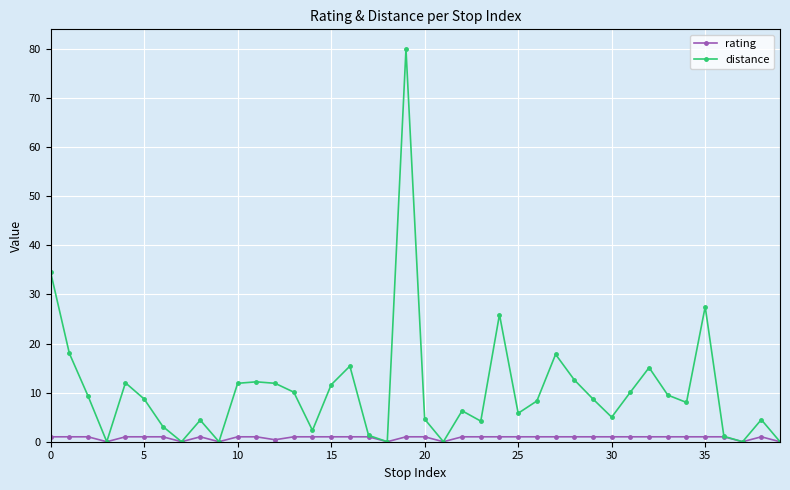

What is the maximum value for distance?

80.0